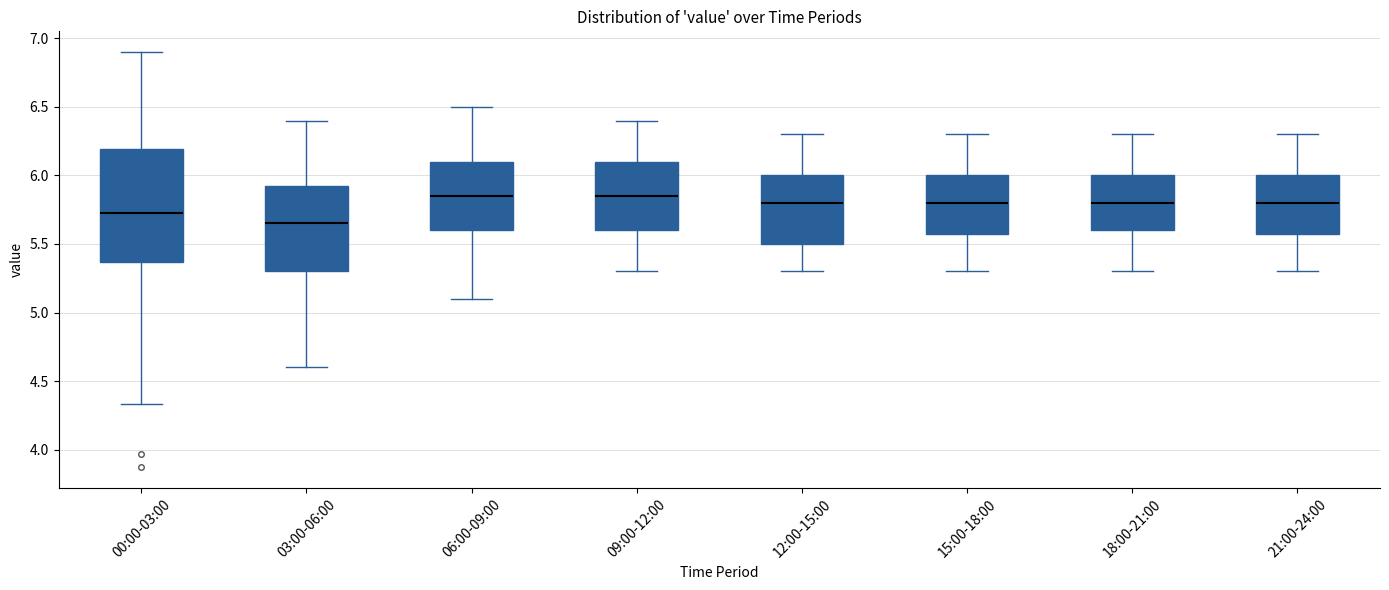

Reading left to right, transcribe this box plot: for each box, give where its median line is, the range the box spans, and where its two whiskers end, as read against the y-axis. The values are not printed on the chart, so give them approximately, as read against the axis.

00:00-03:00: median 5.75, box 5.35 to 6.20, whiskers 4.35 to 6.90
03:00-06:00: median 5.65, box 5.30 to 5.95, whiskers 4.60 to 6.40
06:00-09:00: median 5.85, box 5.60 to 6.10, whiskers 5.10 to 6.50
09:00-12:00: median 5.85, box 5.60 to 6.10, whiskers 5.30 to 6.40
12:00-15:00: median 5.80, box 5.50 to 6.00, whiskers 5.30 to 6.30
15:00-18:00: median 5.80, box 5.60 to 6.00, whiskers 5.30 to 6.30
18:00-21:00: median 5.80, box 5.60 to 6.00, whiskers 5.30 to 6.30
21:00-24:00: median 5.80, box 5.60 to 6.00, whiskers 5.30 to 6.30